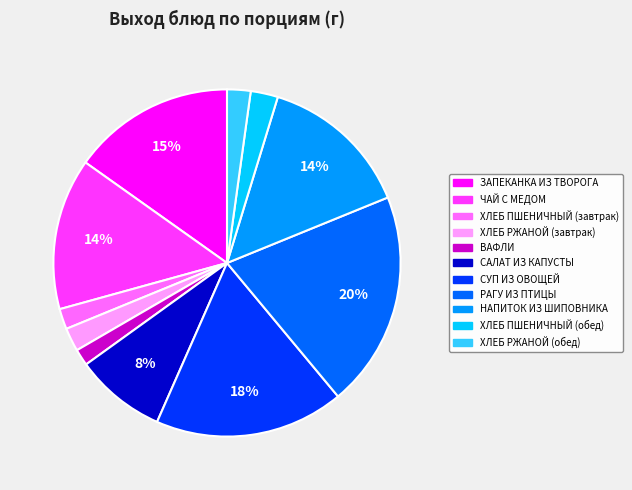

What is the largest slice in the pie chart?

РАГУ ИЗ ПТИЦЫ